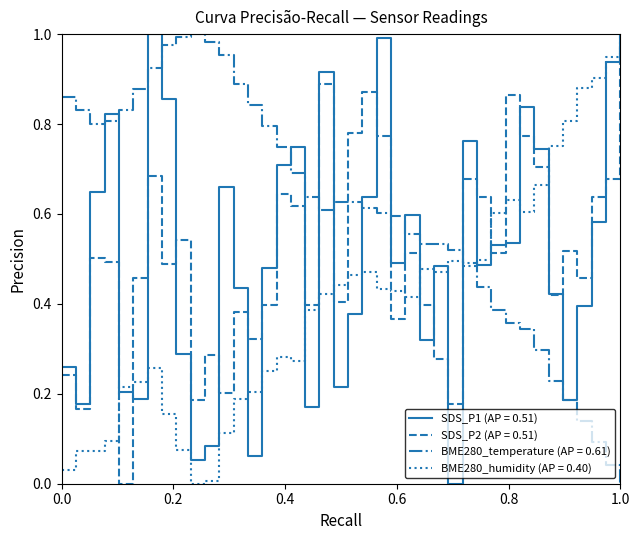

True or false: SDS_P2 (AP = 0.51) and BME280_temperature (AP = 0.61) cross at least once.

True